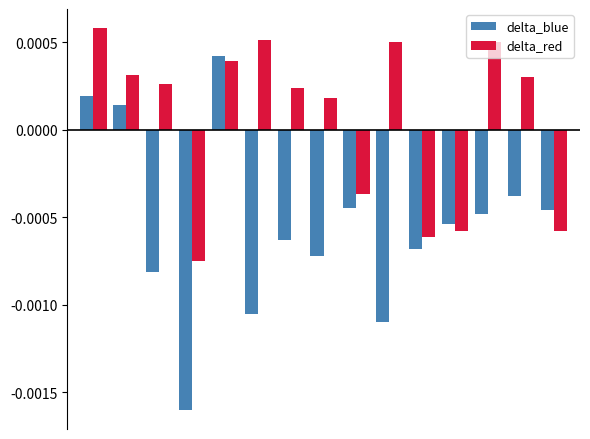

How many delta_red values are between 0 and 1?

10